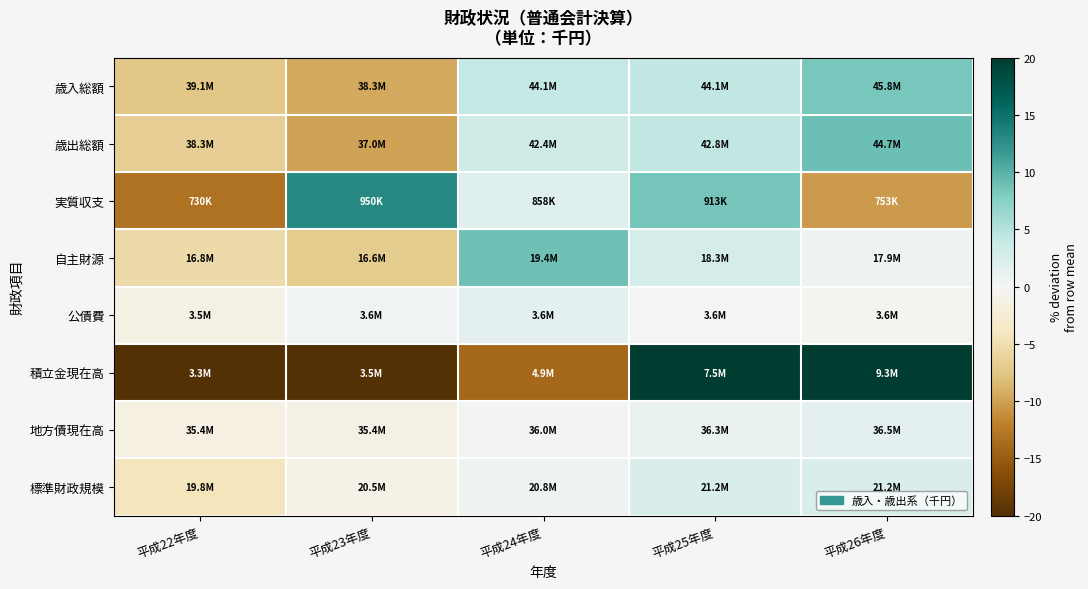

At 平成26年度, list the series in order from smallest to largest.

実質収支, 公債費, 自主財源, 地方債現在高, 標準財政規模, 歳入総額, 歳出総額, 積立金現在高